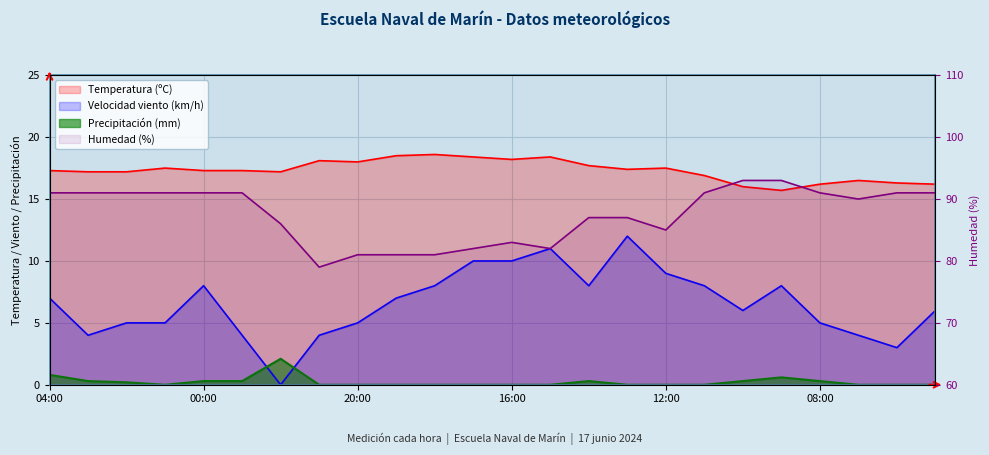

What is the approximate value of Precipitación (mm) at 08:00?

0.3